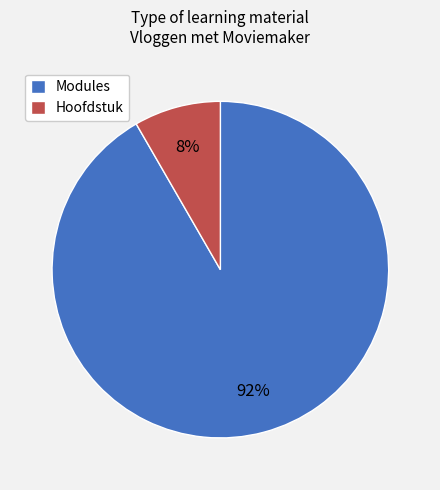

Do Hoofdstuk and Modules together represent more than half of the pie?

Yes